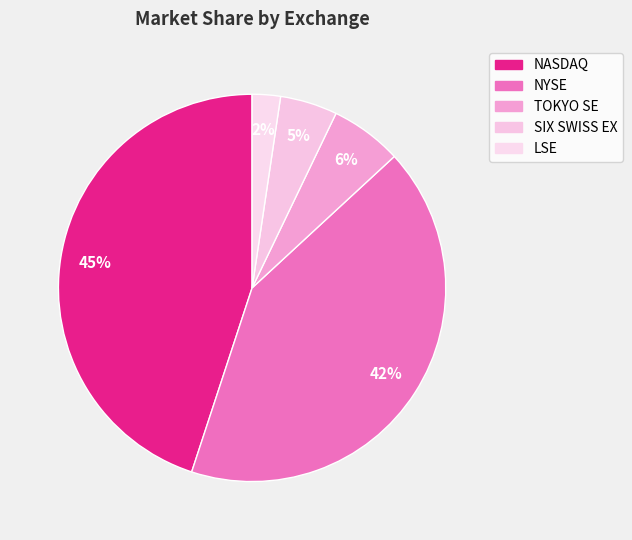

To the nearest percent, what is the combined percentage of NYSE and TOKYO SE?

48%